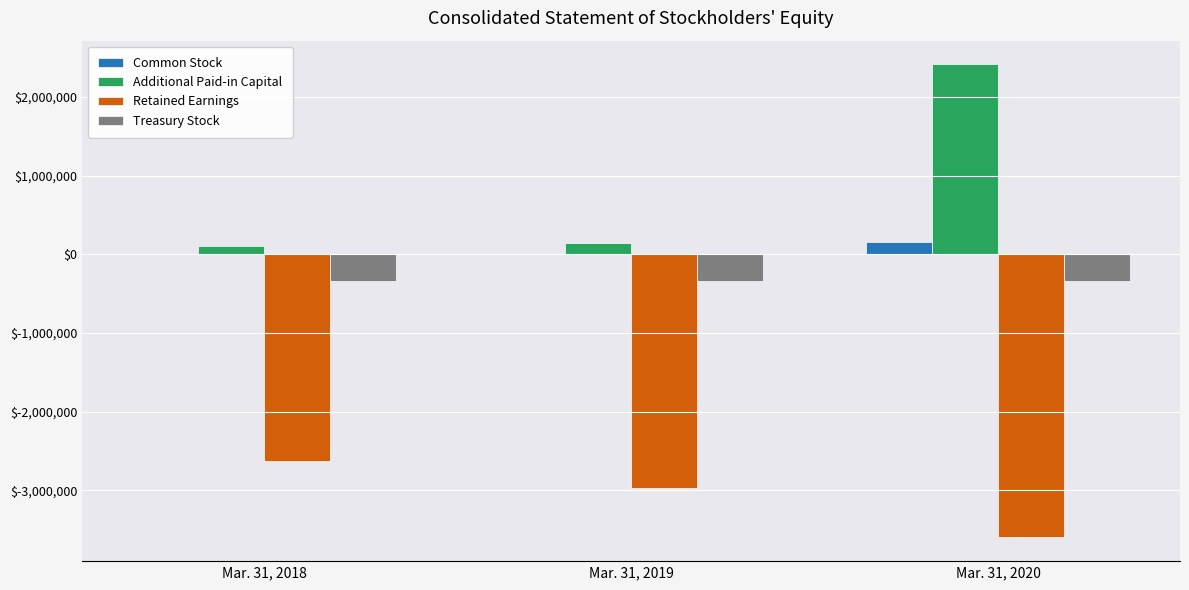

Which series has the largest total across all categories?

Additional Paid-in Capital